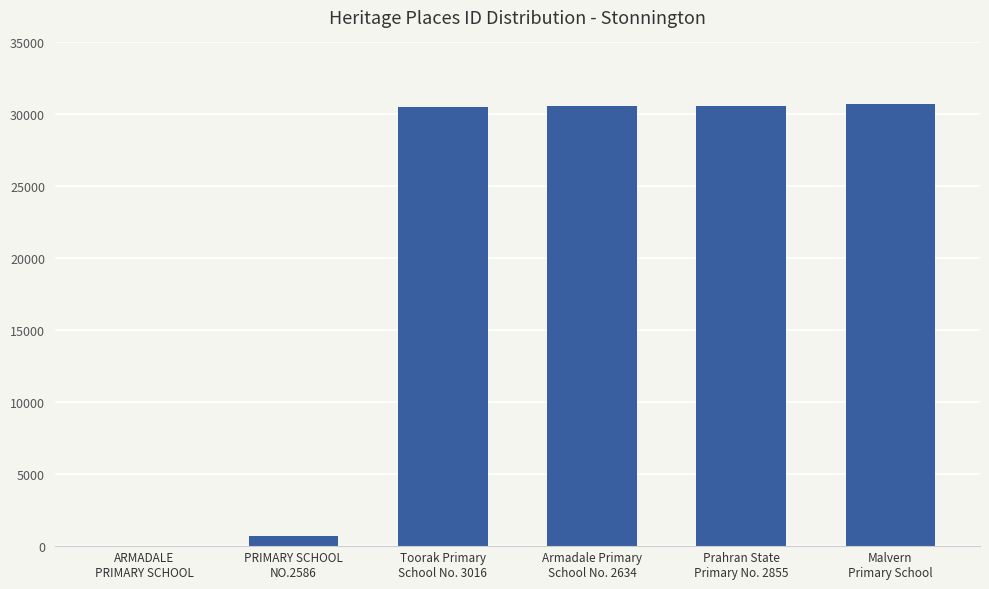

What is the difference between the values at ARMADALE
PRIMARY SCHOOL and Prahran State
Primary No. 2855?

30572